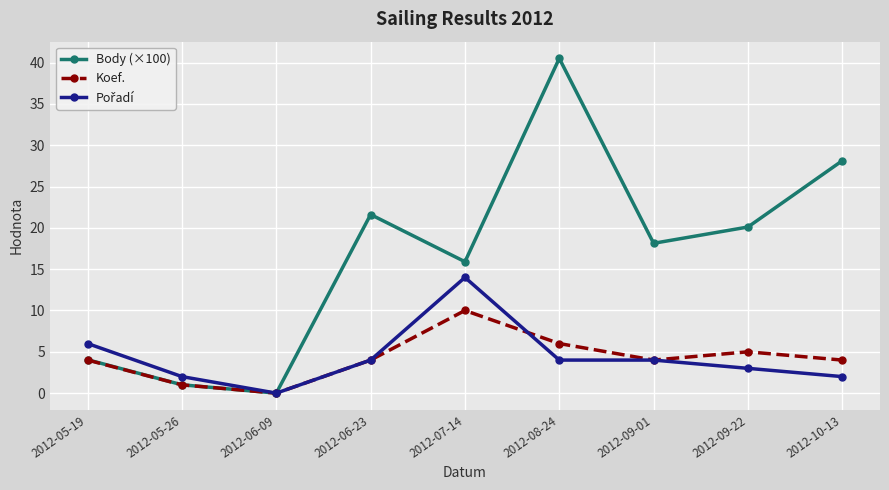

What is the difference between the Body (×100) values at 2012-09-22 and 2012-08-24?

20.4